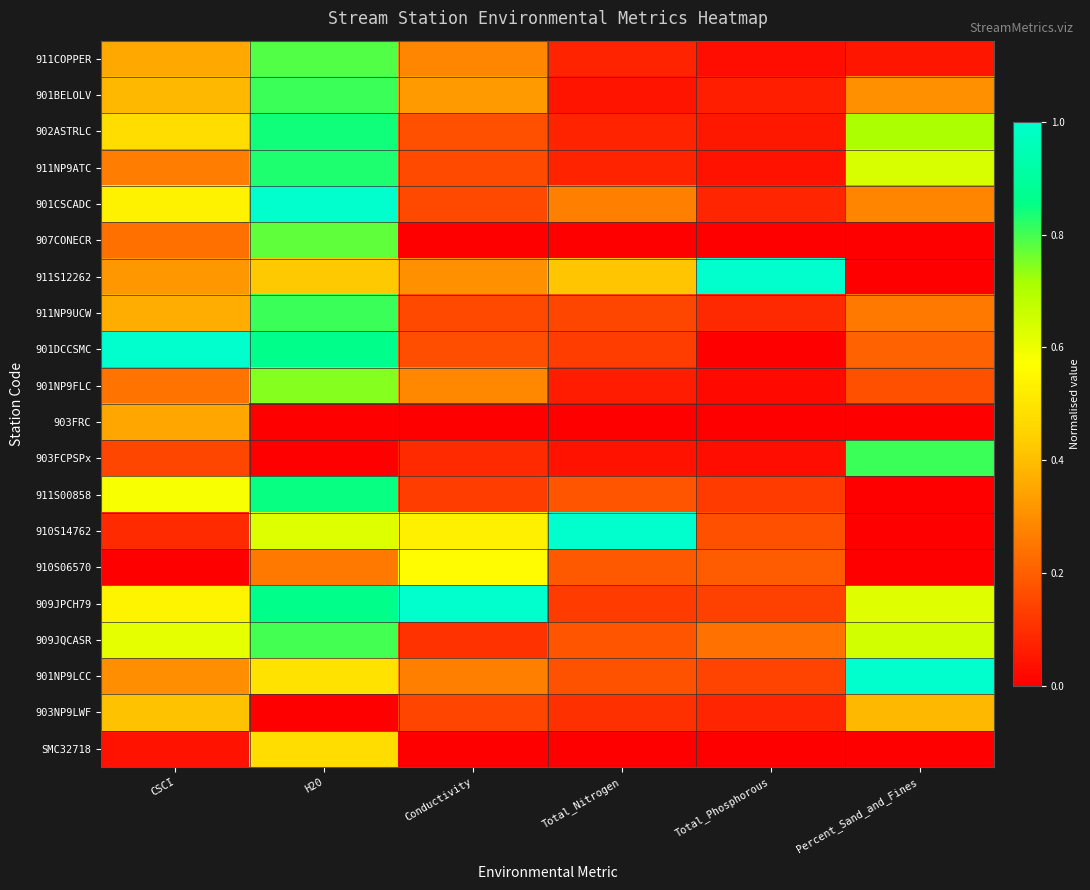

What is the total value across all series at CSCI?

7.3